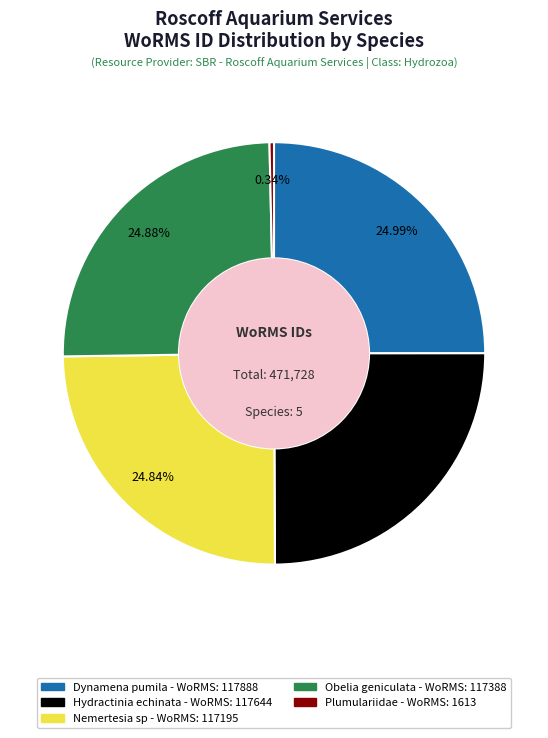

What is the smallest slice in the pie chart?

Plumulariidae